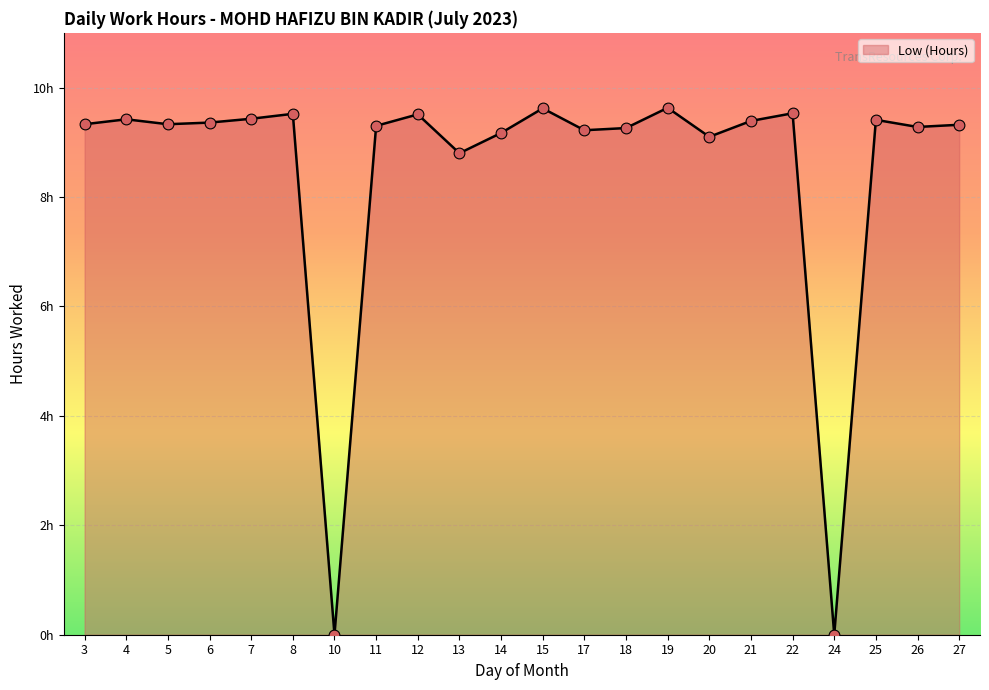

Between 15 and 14, which is larger?

15